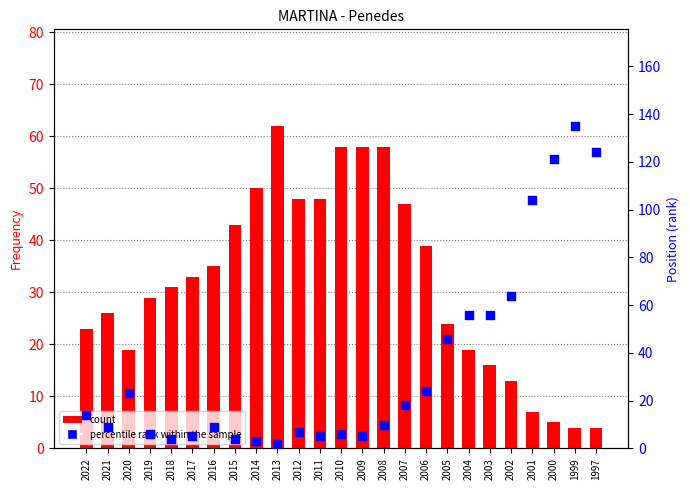

Is the value of percentile rank within the sample at 2011 greater than the value of count at 1997?

Yes